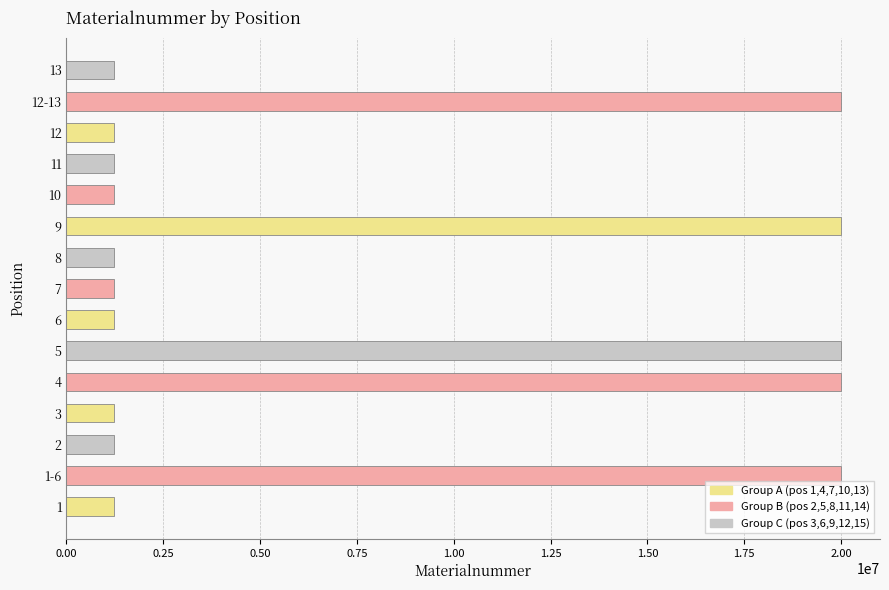

What is the smallest value displayed?

1220661